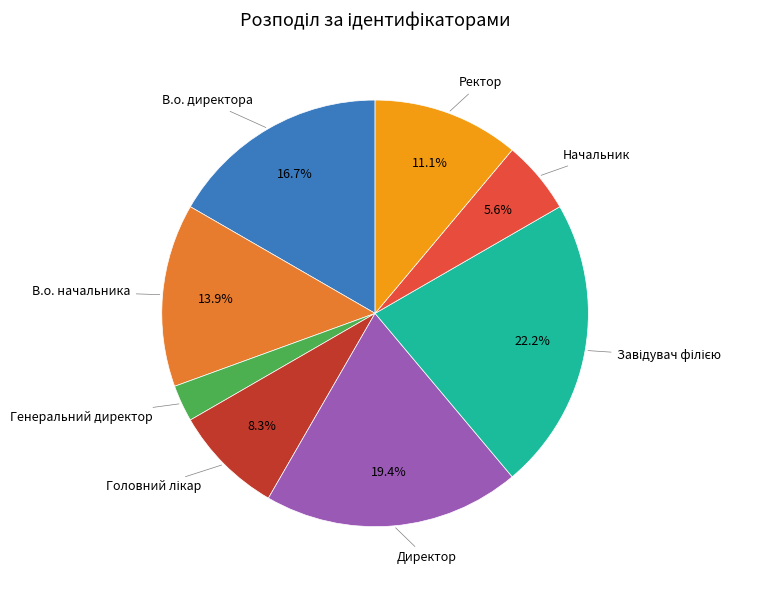

Is there a majority slice in this chart?

No